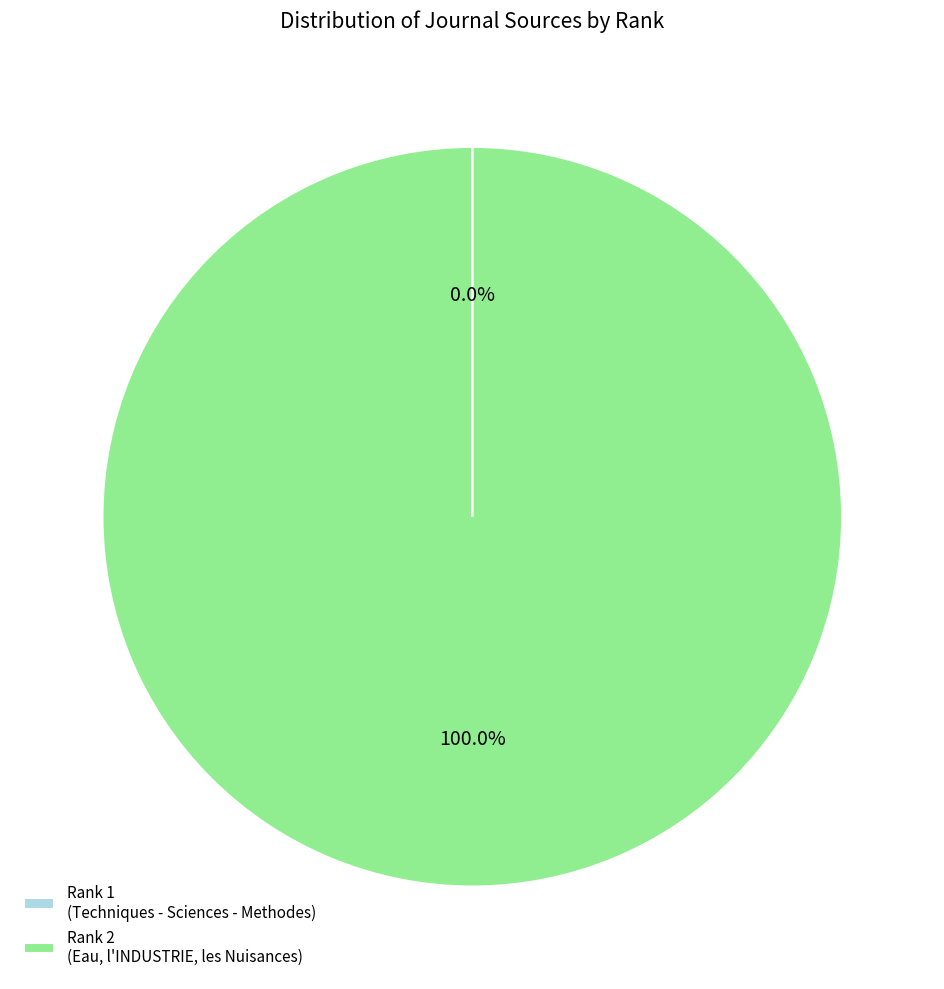

Does any single category account for the majority?

Yes